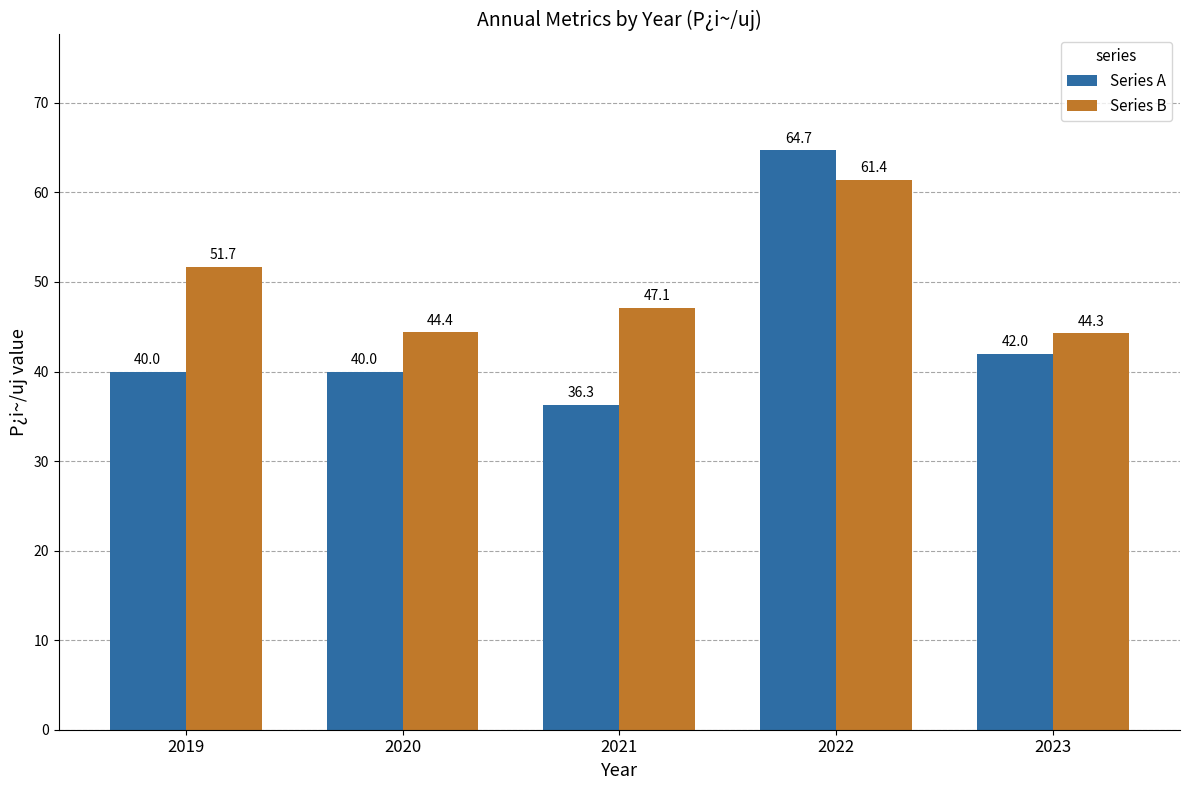

Which category has the highest value across all series?

2022